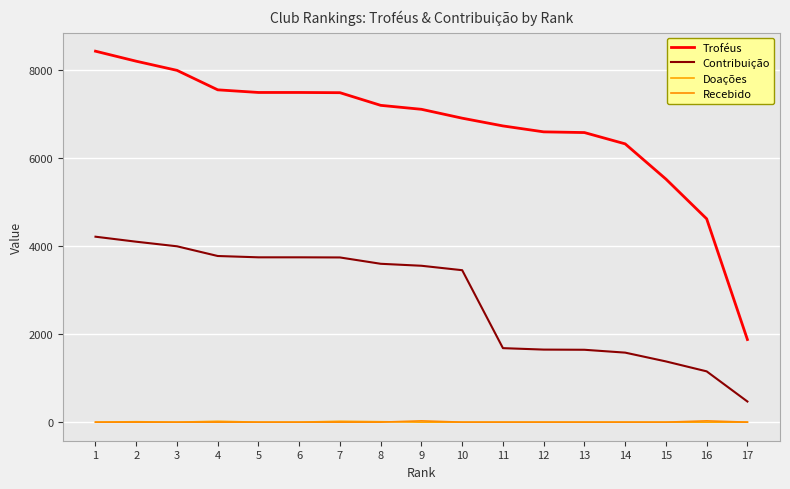

How many lines are shown in the chart?

4